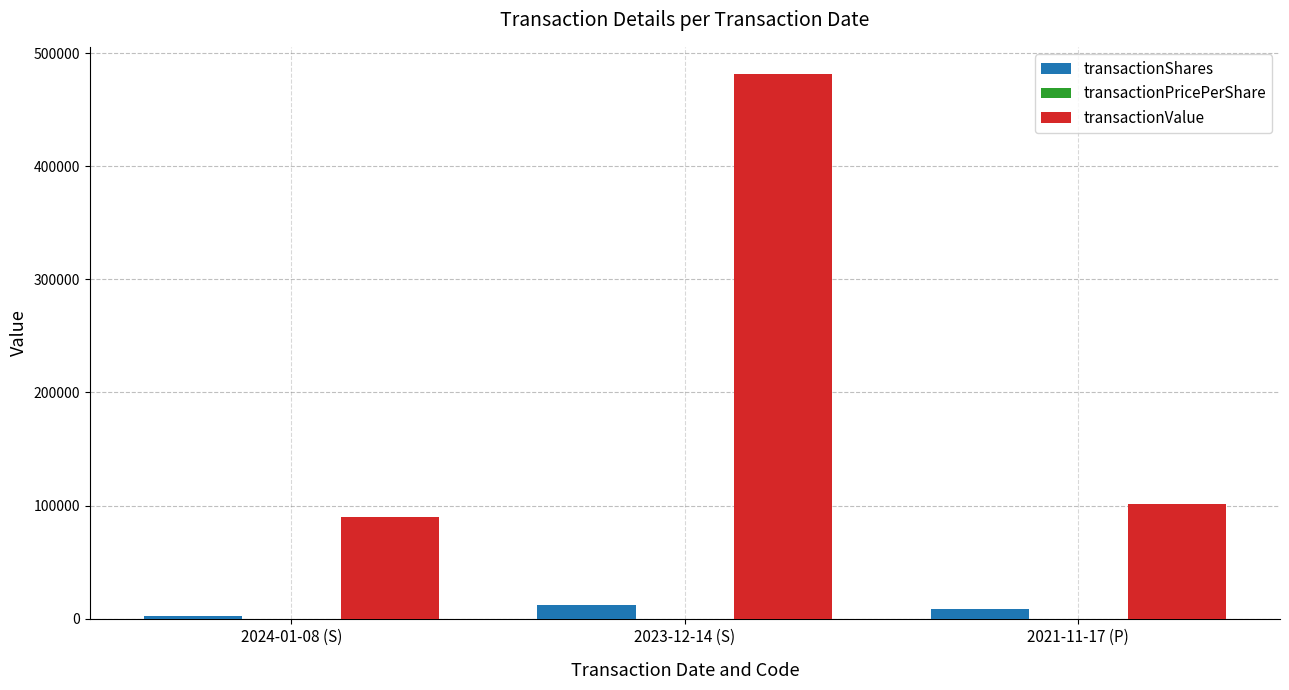

True or false: transactionValue has a value of 481469.0 at 2023-12-14 (S).

True